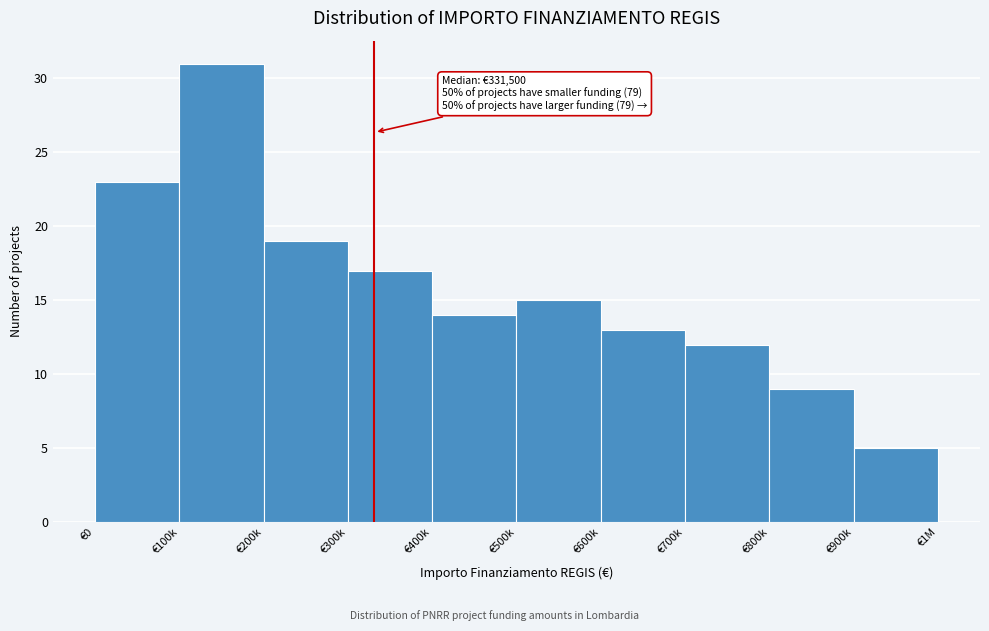

Reading left to right, list all the values displayed in this chart.

€0=23	€100k=31	€200k=19	€300k=17	€400k=14	€500k=15	€600k=13	€700k=12	€800k=9	€900k=5